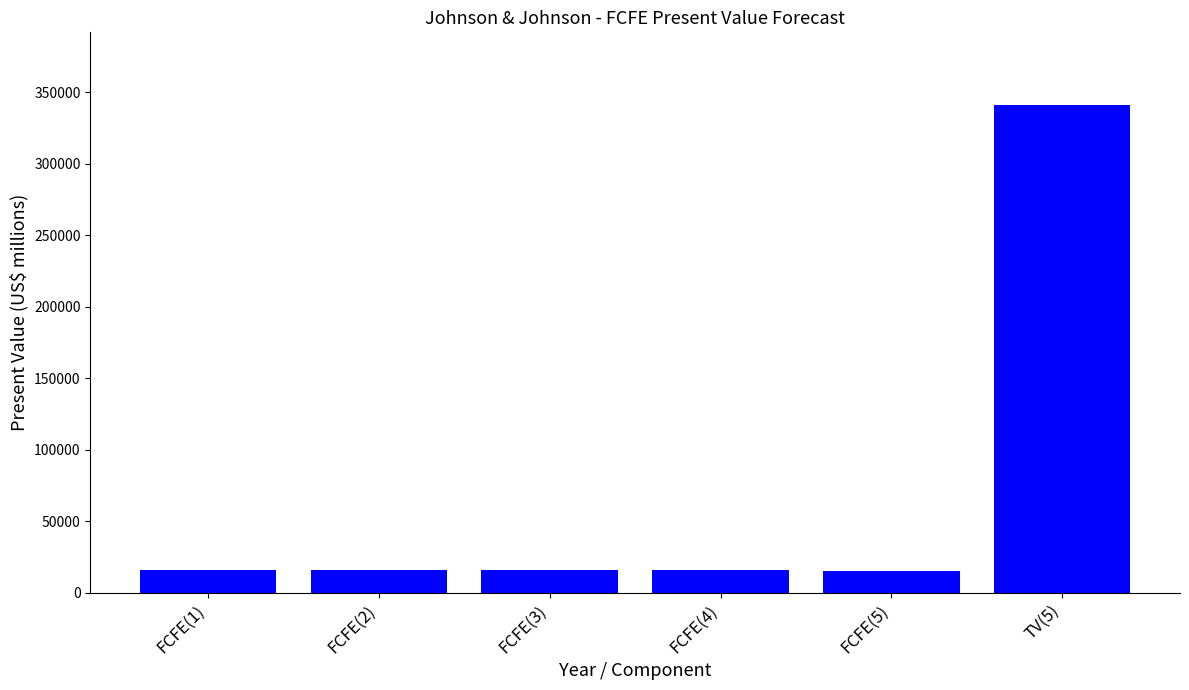

The value at FCFE(1) is 16044. True or false?

True